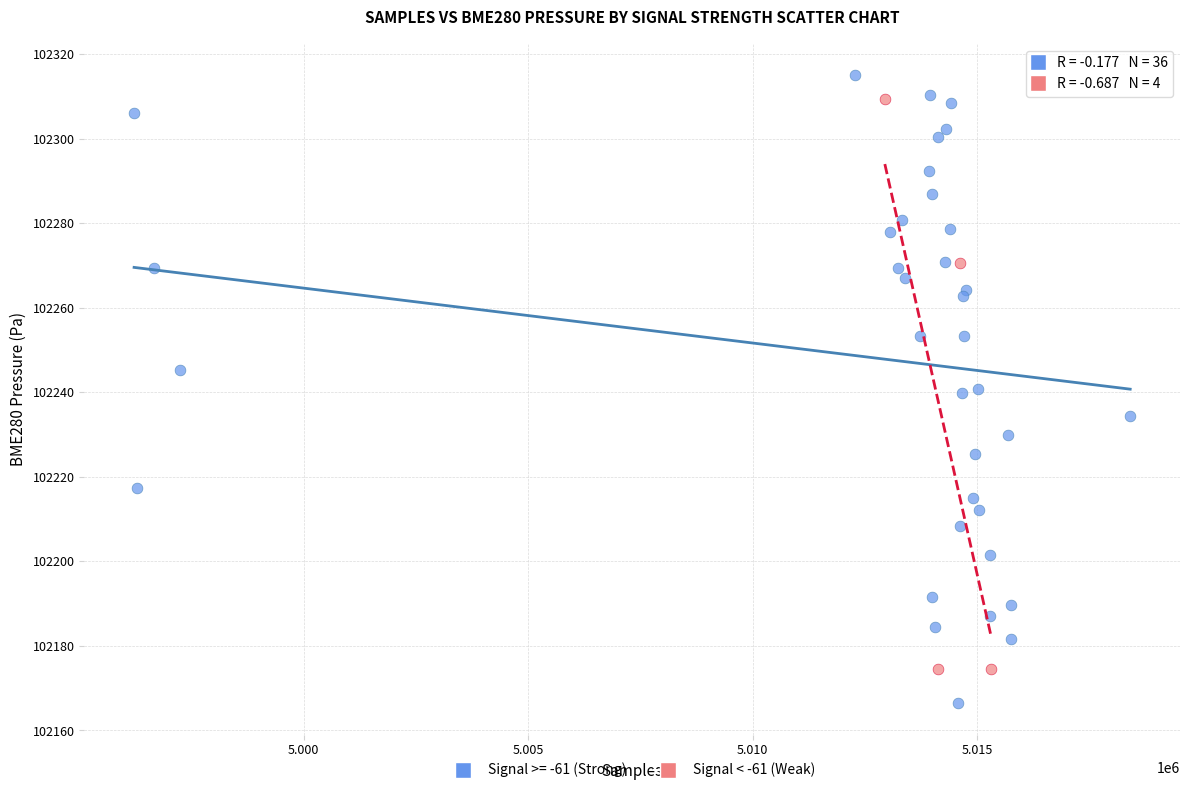

Which series has the widest spread of Y values?

Signal >= -61 (Strong)